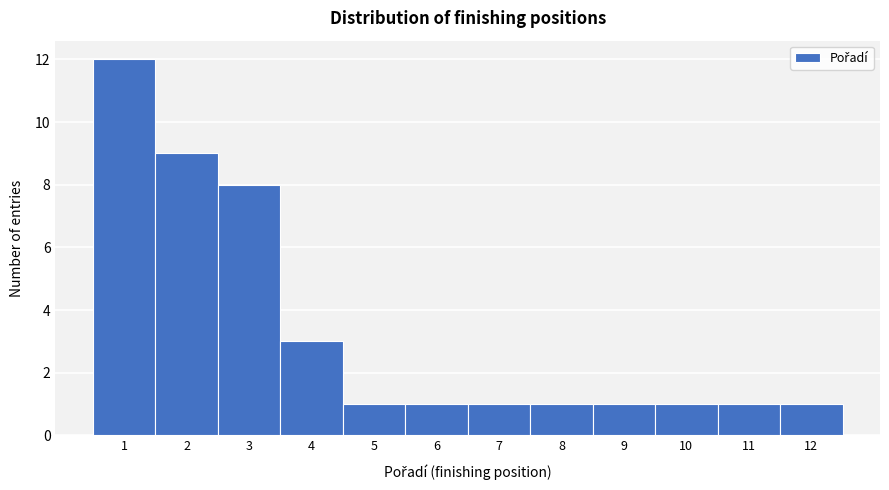

Over which range of the x-axis is the bar tallest?

0.5 to 1.5